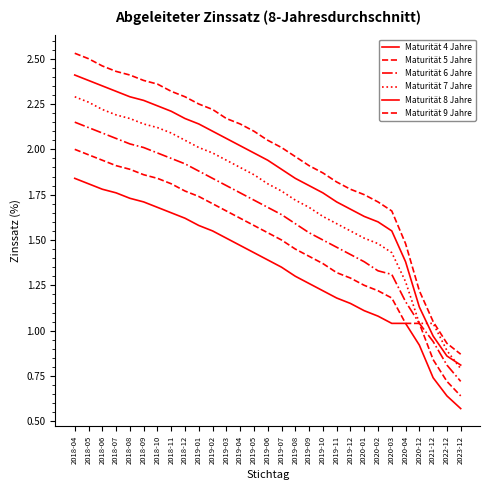

Reading right to left, extract all data points from this chart.

Maturität 4 Jahre: 2023-12=0.6	2022-12=0.6	2021-12=0.7	2020-12=0.9	2020-04=1.0	2020-03=1.0	2020-02=1.1	2020-01=1.1	2019-12=1.1	2019-11=1.2	2019-10=1.2	2019-09=1.3	2019-08=1.3	2019-07=1.4	2019-06=1.4	2019-05=1.4	2019-04=1.5	2019-03=1.5	2019-02=1.6	2019-01=1.6	2018-12=1.6	2018-11=1.6	2018-10=1.7	2018-09=1.7	2018-08=1.7	2018-07=1.8	2018-06=1.8	2018-05=1.8	2018-04=1.8
Maturität 5 Jahre: 2023-12=0.6	2022-12=0.7	2021-12=0.8	2020-12=1.0	2020-04=1.0	2020-03=1.2	2020-02=1.2	2020-01=1.2	2019-12=1.3	2019-11=1.3	2019-10=1.4	2019-09=1.4	2019-08=1.4	2019-07=1.5	2019-06=1.5	2019-05=1.6	2019-04=1.6	2019-03=1.7	2019-02=1.7	2019-01=1.7	2018-12=1.8	2018-11=1.8	2018-10=1.8	2018-09=1.9	2018-08=1.9	2018-07=1.9	2018-06=1.9	2018-05=2.0	2018-04=2.0
Maturität 6 Jahre: 2023-12=0.7	2022-12=0.8	2021-12=0.9	2020-12=1.0	2020-04=1.2	2020-03=1.3	2020-02=1.3	2020-01=1.4	2019-12=1.4	2019-11=1.5	2019-10=1.5	2019-09=1.5	2019-08=1.6	2019-07=1.6	2019-06=1.7	2019-05=1.7	2019-04=1.8	2019-03=1.8	2019-02=1.8	2019-01=1.9	2018-12=1.9	2018-11=1.9	2018-10=2.0	2018-09=2.0	2018-08=2.0	2018-07=2.1	2018-06=2.1	2018-05=2.1	2018-04=2.1
Maturität 7 Jahre: 2023-12=0.8	2022-12=0.9	2021-12=1.0	2020-12=1.0	2020-04=1.3	2020-03=1.4	2020-02=1.5	2020-01=1.5	2019-12=1.6	2019-11=1.6	2019-10=1.6	2019-09=1.7	2019-08=1.7	2019-07=1.8	2019-06=1.8	2019-05=1.9	2019-04=1.9	2019-03=1.9	2019-02=2.0	2019-01=2.0	2018-12=2.0	2018-11=2.1	2018-10=2.1	2018-09=2.1	2018-08=2.2	2018-07=2.2	2018-06=2.2	2018-05=2.3	2018-04=2.3
Maturität 8 Jahre: 2023-12=0.8	2022-12=0.9	2021-12=1.0	2020-12=1.1	2020-04=1.4	2020-03=1.6	2020-02=1.6	2020-01=1.6	2019-12=1.7	2019-11=1.7	2019-10=1.8	2019-09=1.8	2019-08=1.8	2019-07=1.9	2019-06=1.9	2019-05=2.0	2019-04=2.0	2019-03=2.1	2019-02=2.1	2019-01=2.1	2018-12=2.2	2018-11=2.2	2018-10=2.2	2018-09=2.3	2018-08=2.3	2018-07=2.3	2018-06=2.4	2018-05=2.4	2018-04=2.4
Maturität 9 Jahre: 2023-12=0.9	2022-12=0.9	2021-12=1.1	2020-12=1.2	2020-04=1.5	2020-03=1.7	2020-02=1.7	2020-01=1.8	2019-12=1.8	2019-11=1.8	2019-10=1.9	2019-09=1.9	2019-08=2.0	2019-07=2.0	2019-06=2.0	2019-05=2.1	2019-04=2.1	2019-03=2.2	2019-02=2.2	2019-01=2.2	2018-12=2.3	2018-11=2.3	2018-10=2.4	2018-09=2.4	2018-08=2.4	2018-07=2.4	2018-06=2.5	2018-05=2.5	2018-04=2.5